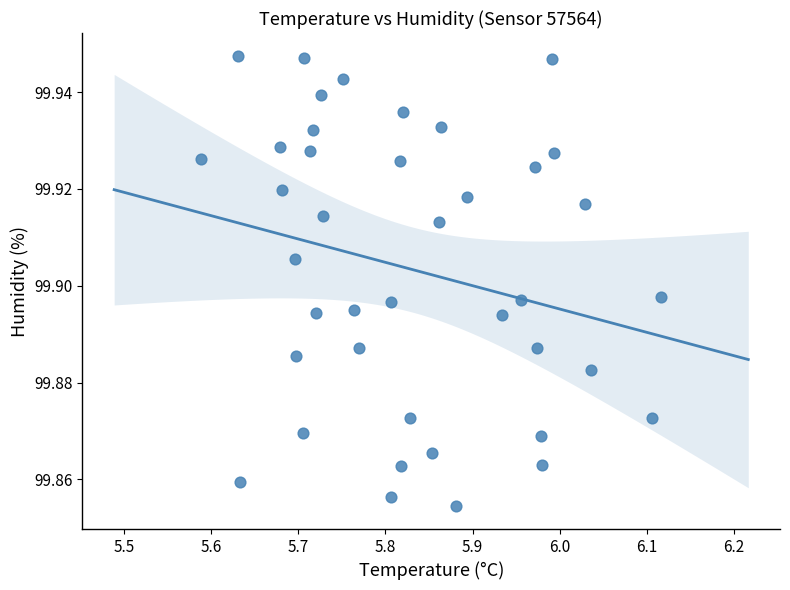

What is the range of X values (max minus min)?

0.5